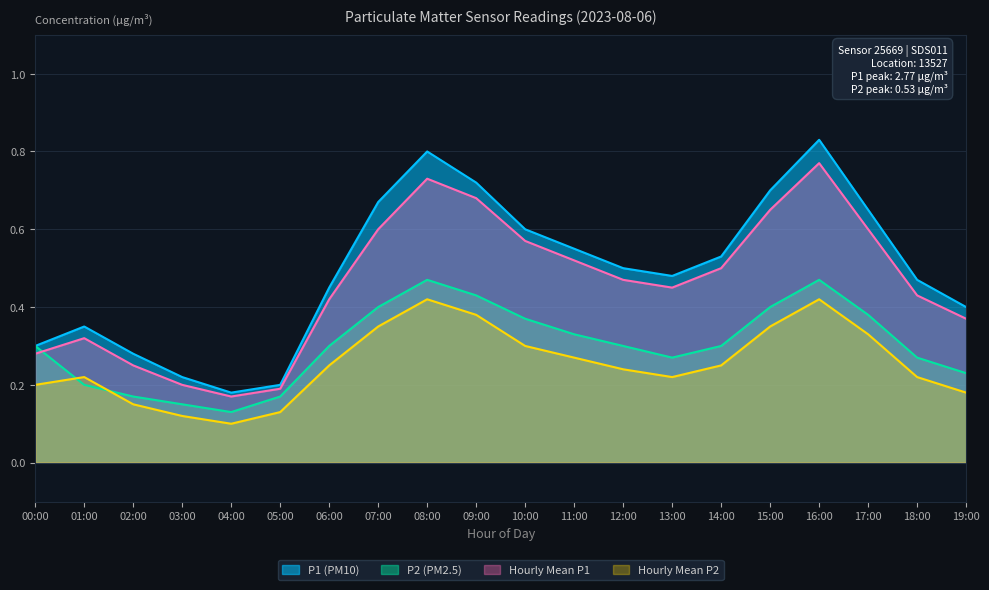

What is the highest value of the P2 (PM2.5) series?

0.5